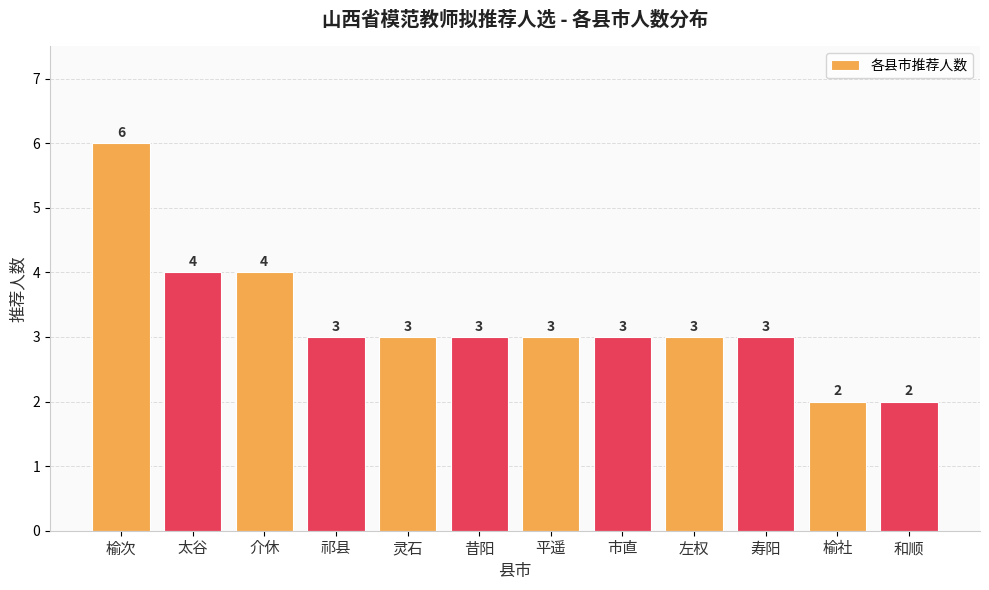

What is the smallest value displayed?

2